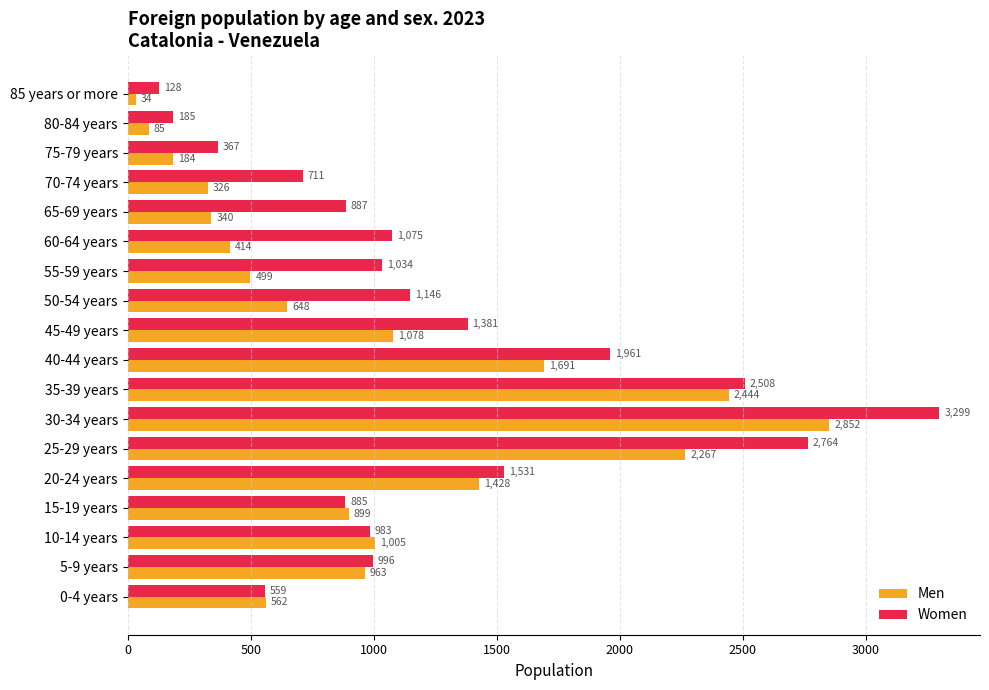

Is the value of Men at 50-54 years greater than the value of Women at 0-4 years?

Yes